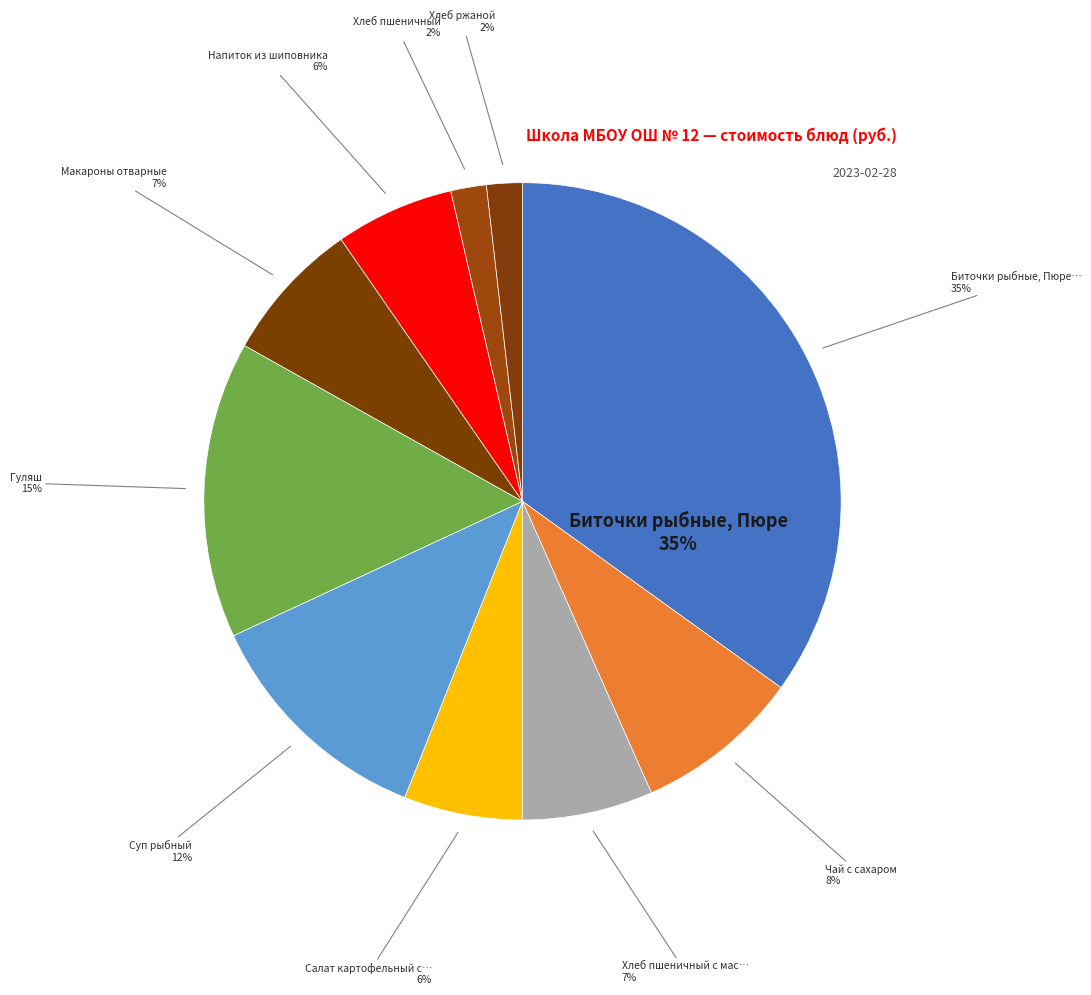

Does any single category account for the majority?

No